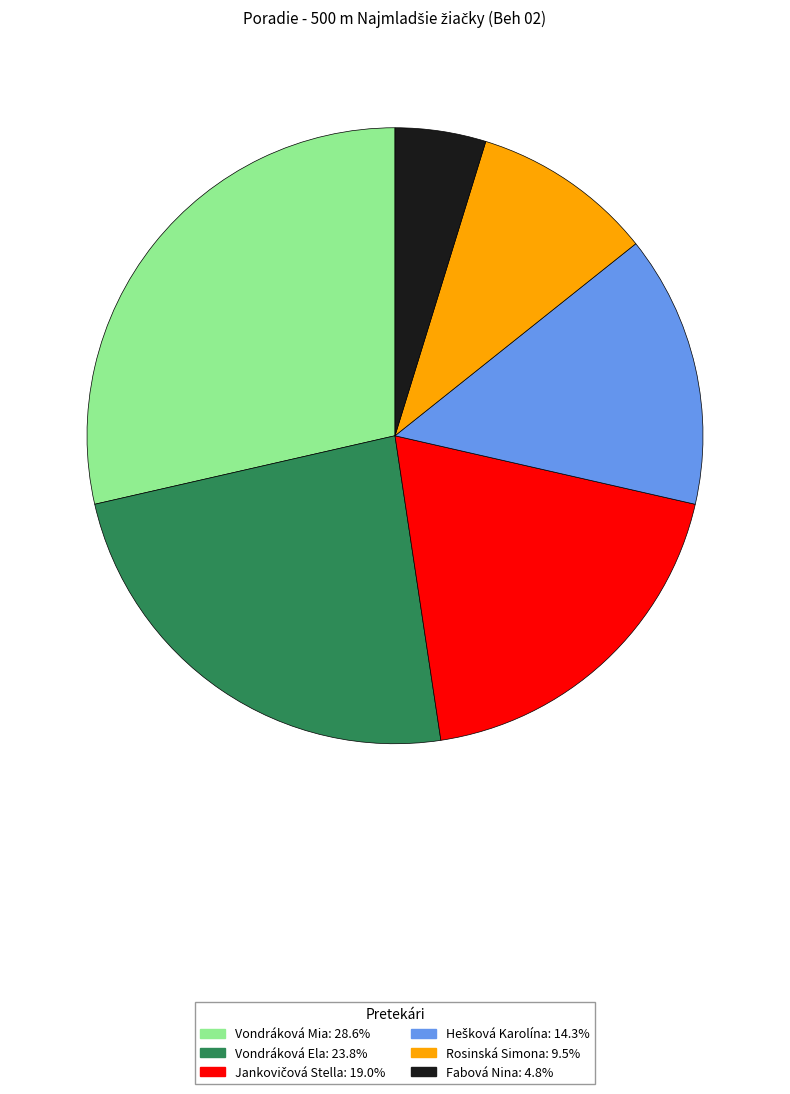

What is the ratio of the value at Vondráková Ela to the value at Rosinská Simona?

2.5